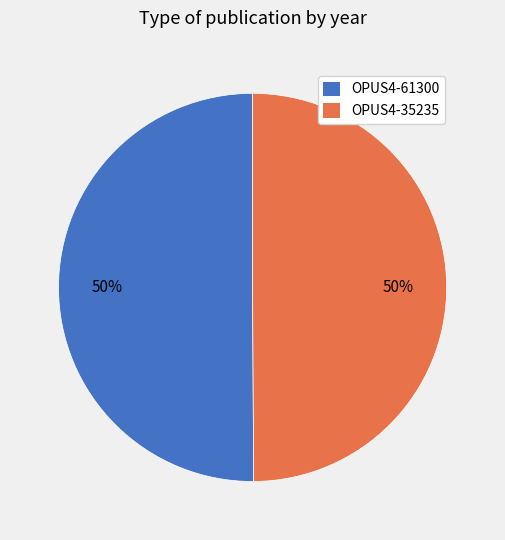

What is the ratio of the value at OPUS4-35235 to the value at OPUS4-61300?

1.0